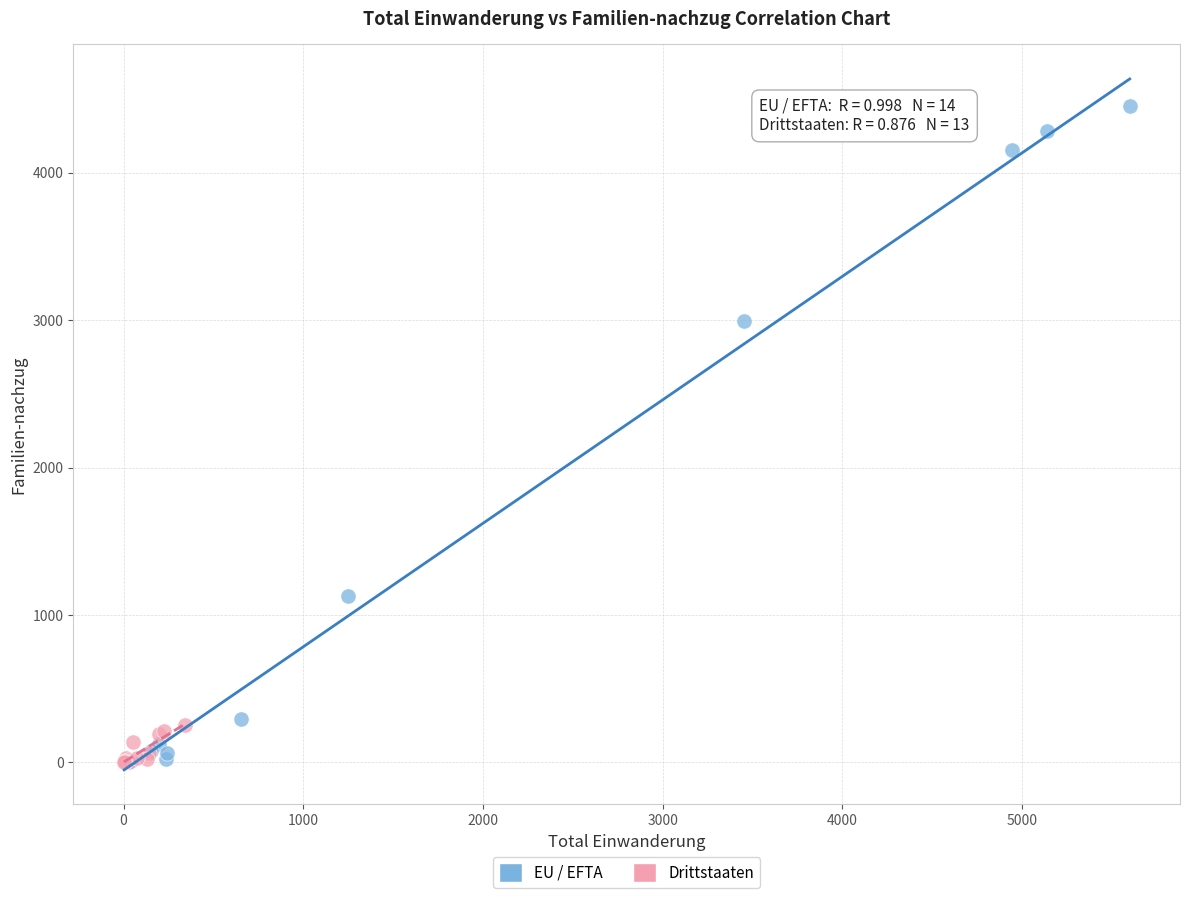

Which series contains the highest Y value?

EU / EFTA